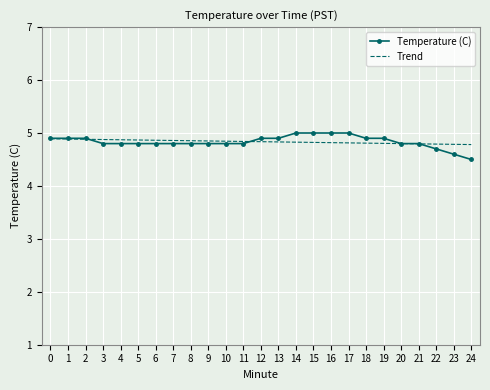

What is the greatest value displayed?

5.0